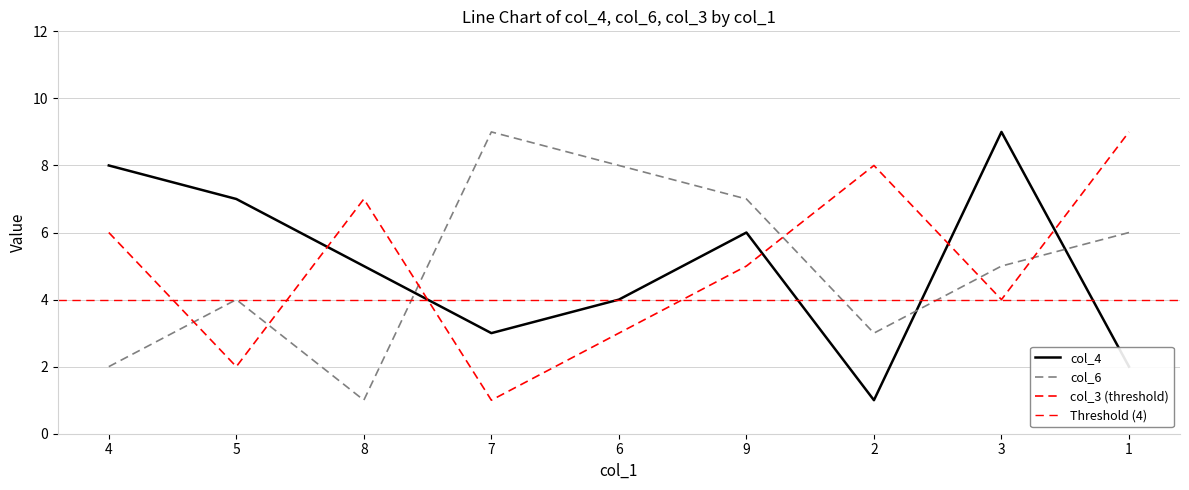

What is the lowest value of the col_6 series?

1